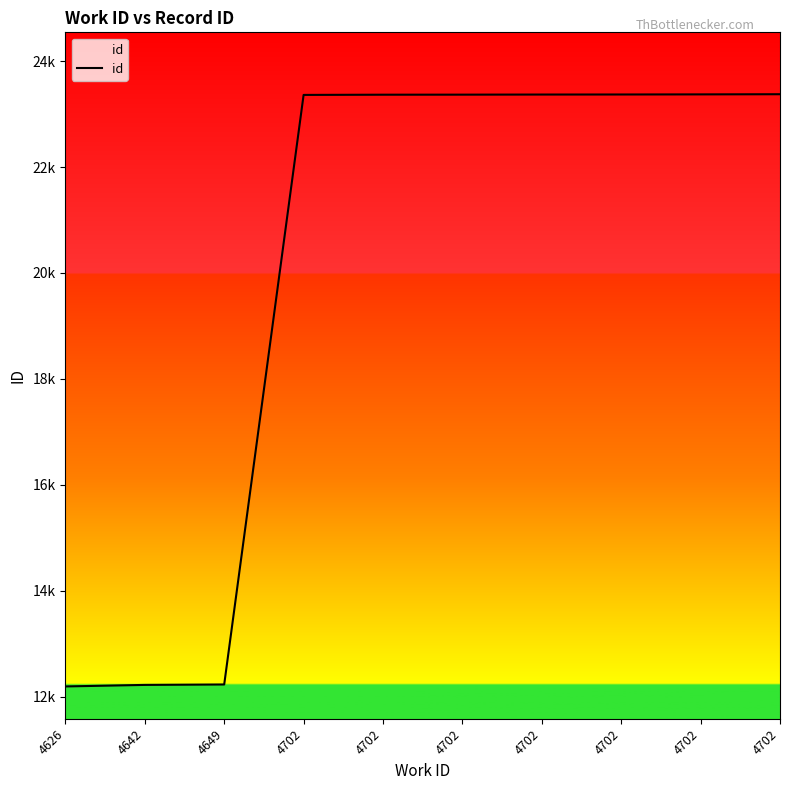

Reading right to left, what are all the values shown in this chart?

4702=23375	4702=23372	4702=23370	4702=23369	4702=23367	4702=23366	4702=23362	4649=12229	4642=12221	4626=12192